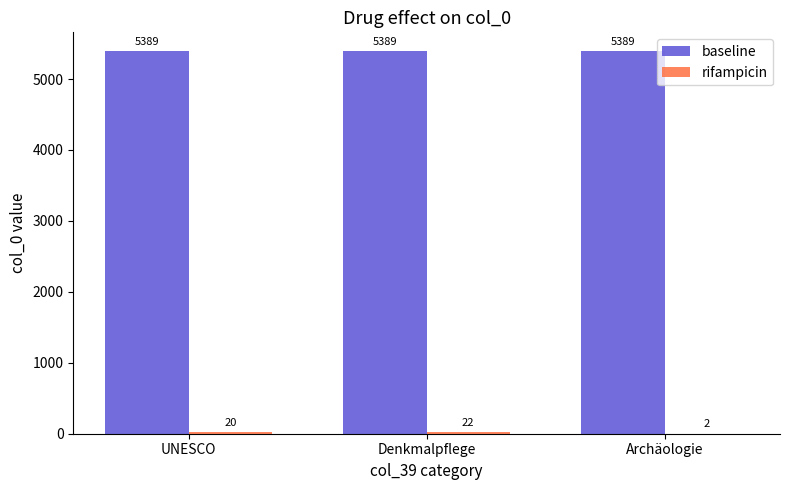

What is the sum of the baseline values at Denkmalpflege and Archäologie?

10778